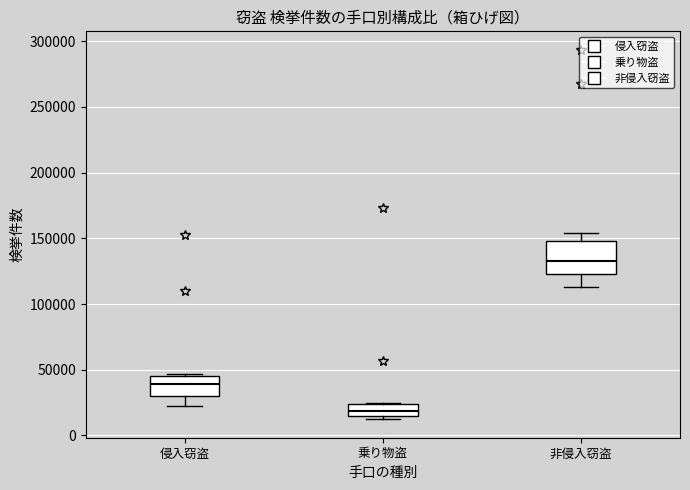

Which box has the highest median line?

非侵入窃盗